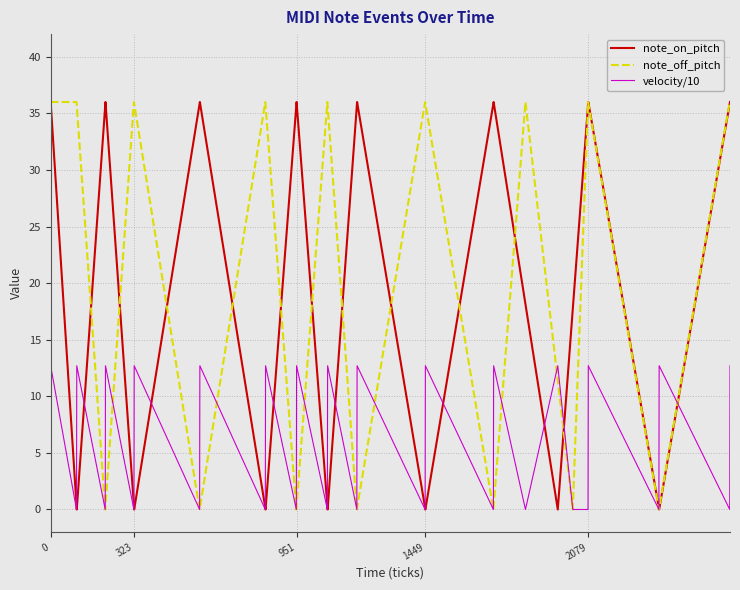

What are all the series names shown in the legend?

note_on_pitch, note_off_pitch, velocity/10